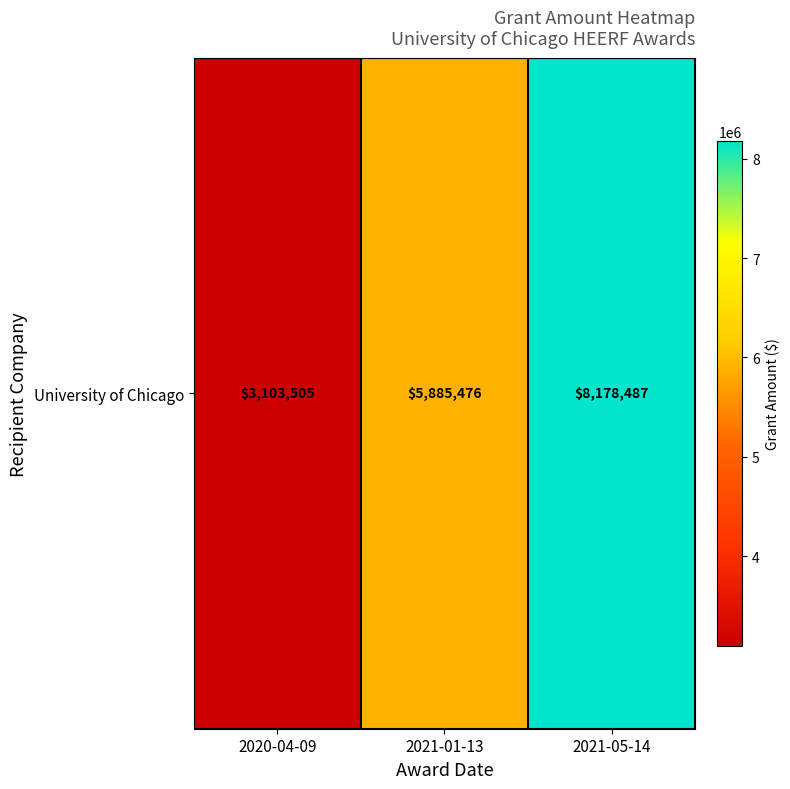

How many values exceed 5885476?

1